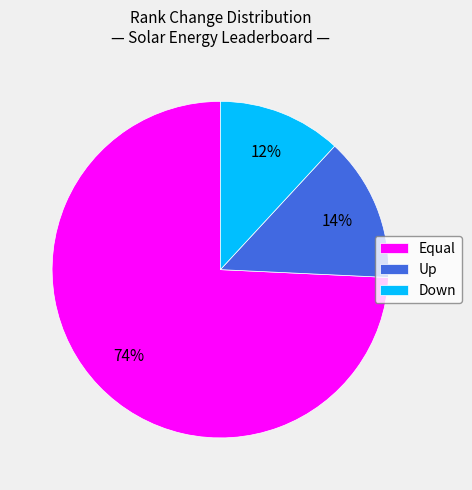

Is there a majority slice in this chart?

Yes